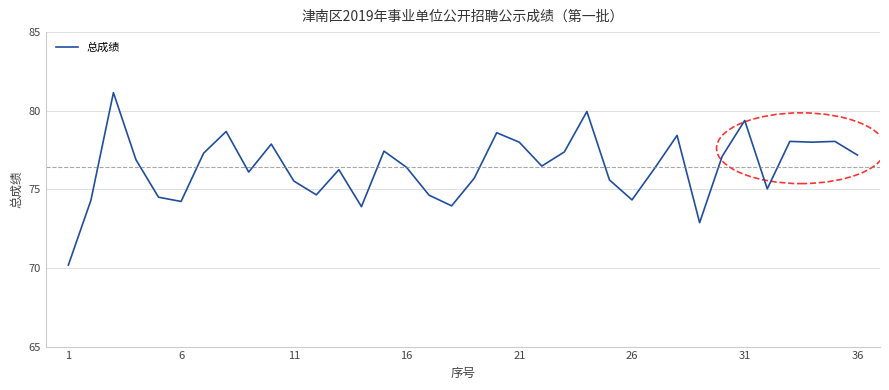

What is the difference between the maximum and minimum values?

11.0